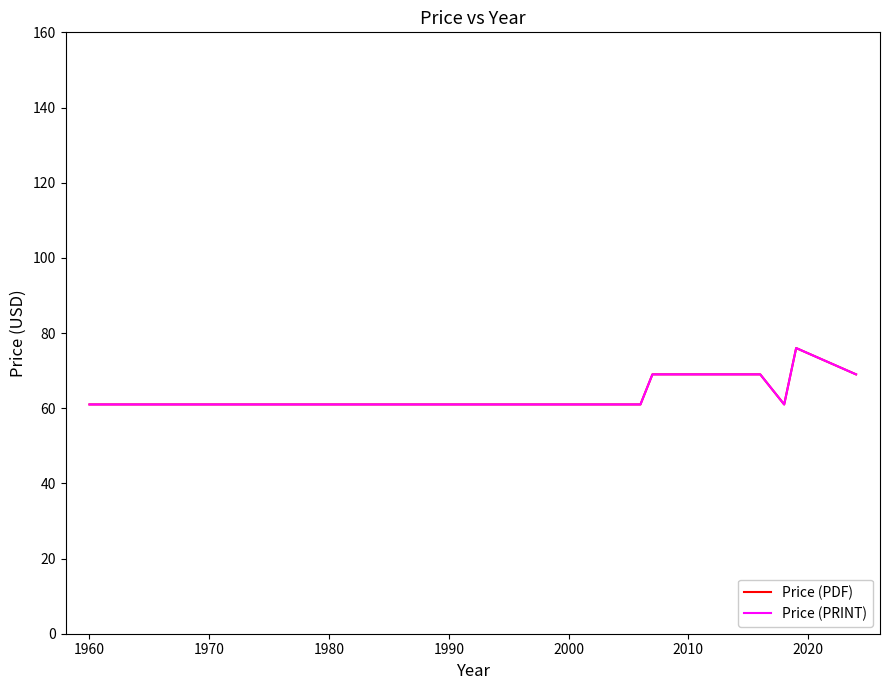

Does the chart display data point markers on the line(s)?

No